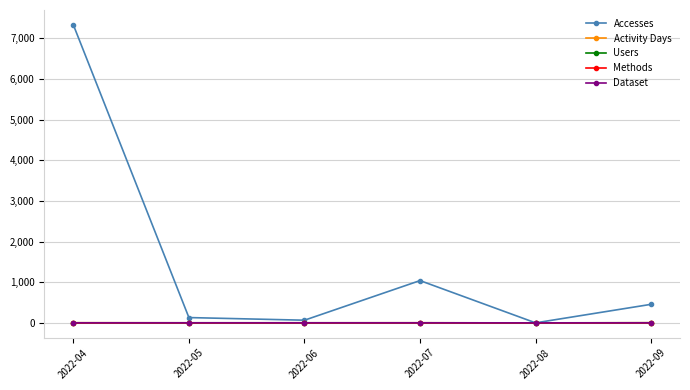

What is the difference between the Accesses values at 2022-06 and 2022-07?

975